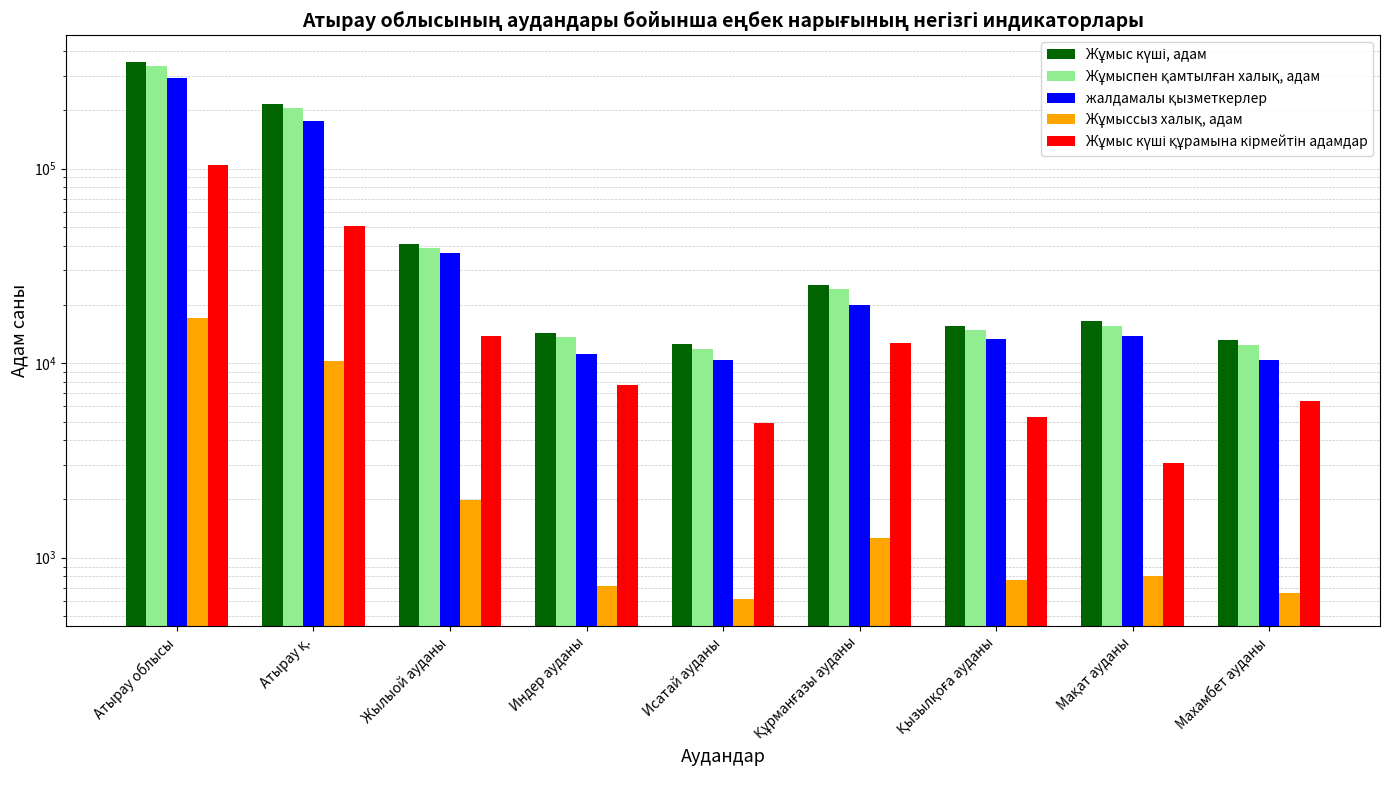

How many series are shown in this chart?

5